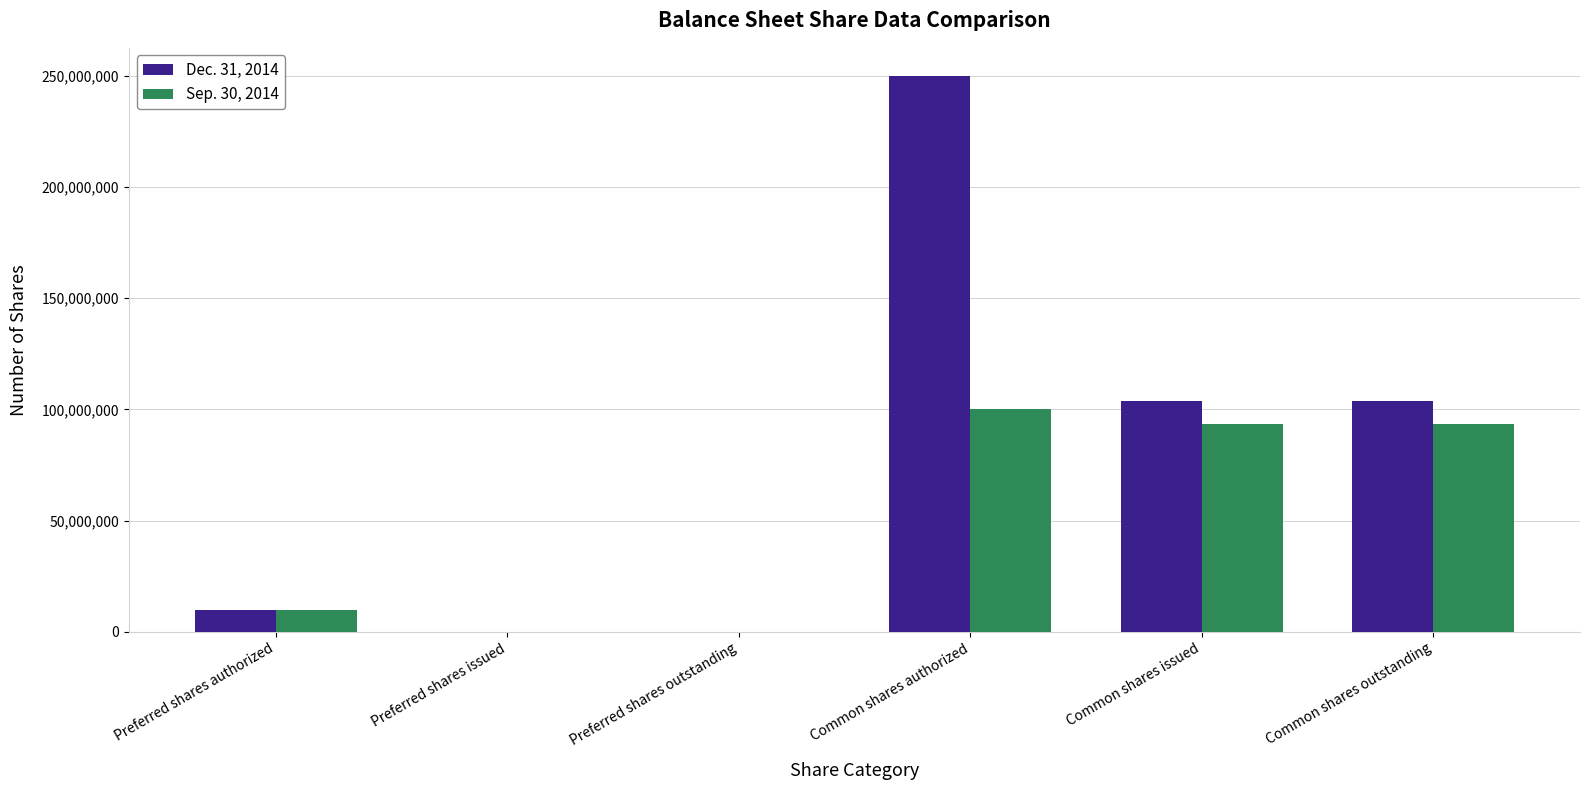

What is the greatest value displayed?

250000000